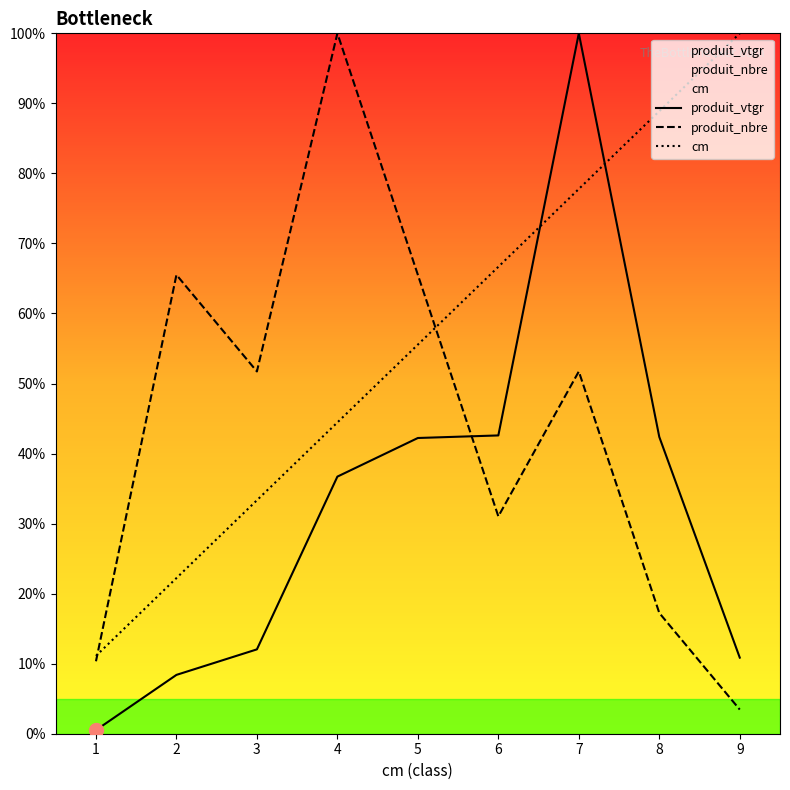

Is this an area chart (filled region under the line)?

No